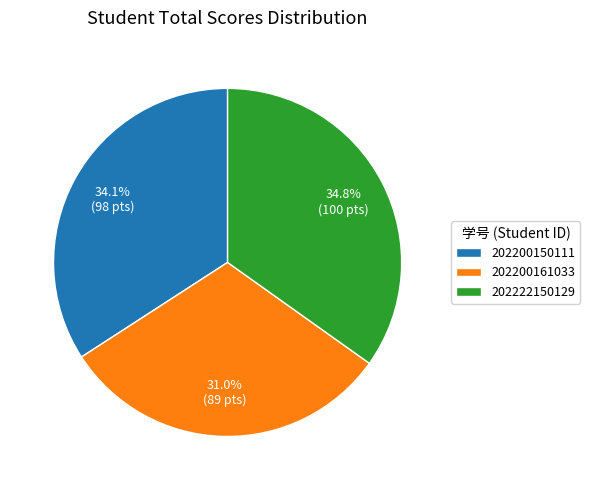

To the nearest percent, what percentage of the pie is 202200150111?

34%